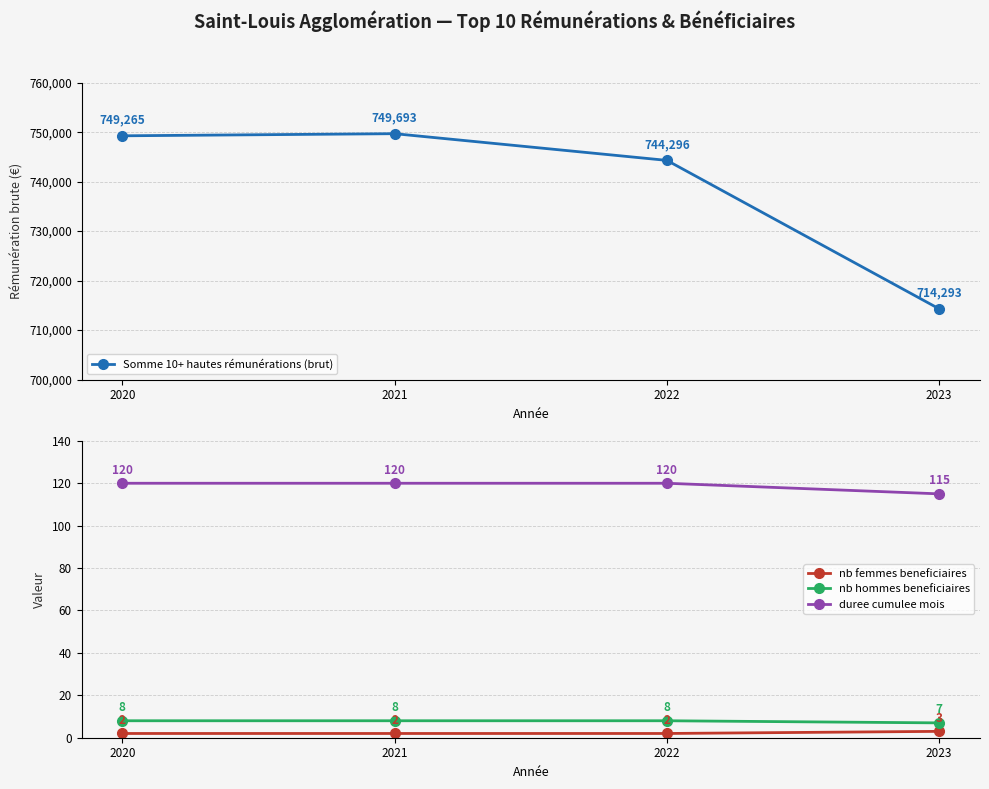

The nb hommes beneficiaires series shows 8.0 at 2021. True or false?

True